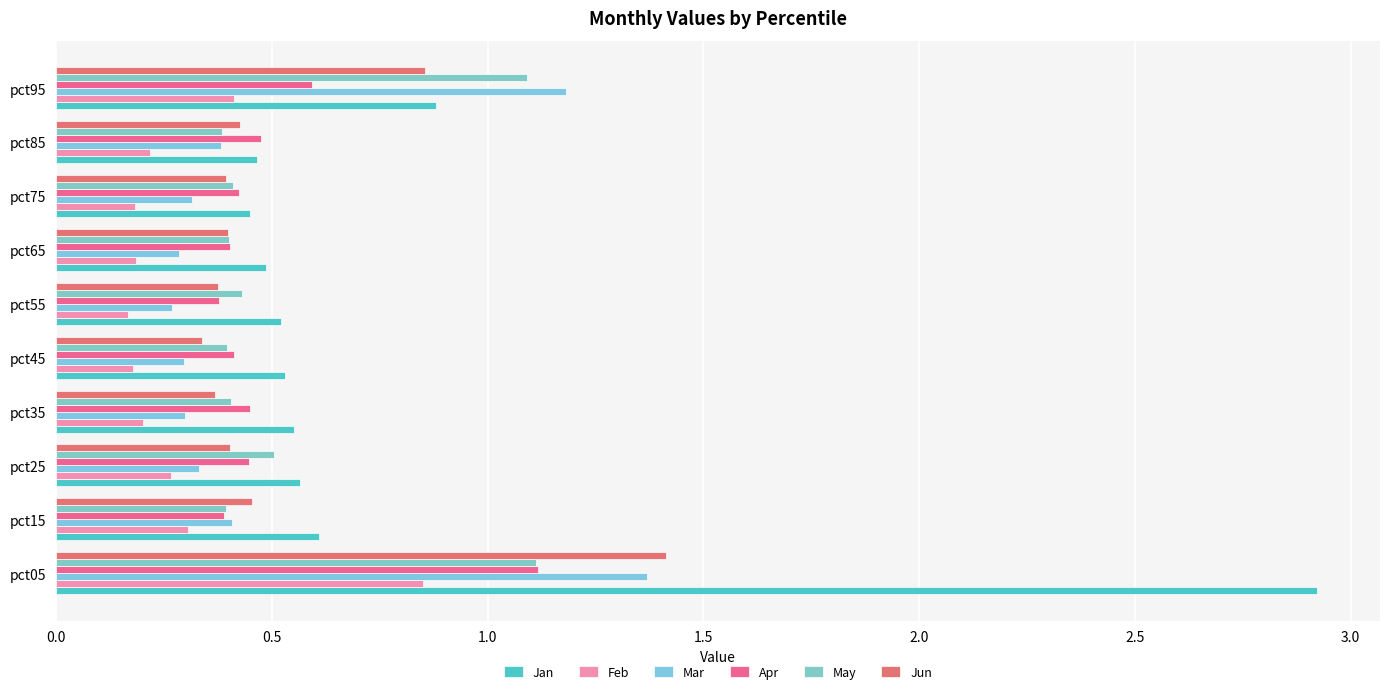

At how many categories does at least one series exceed 1?

2